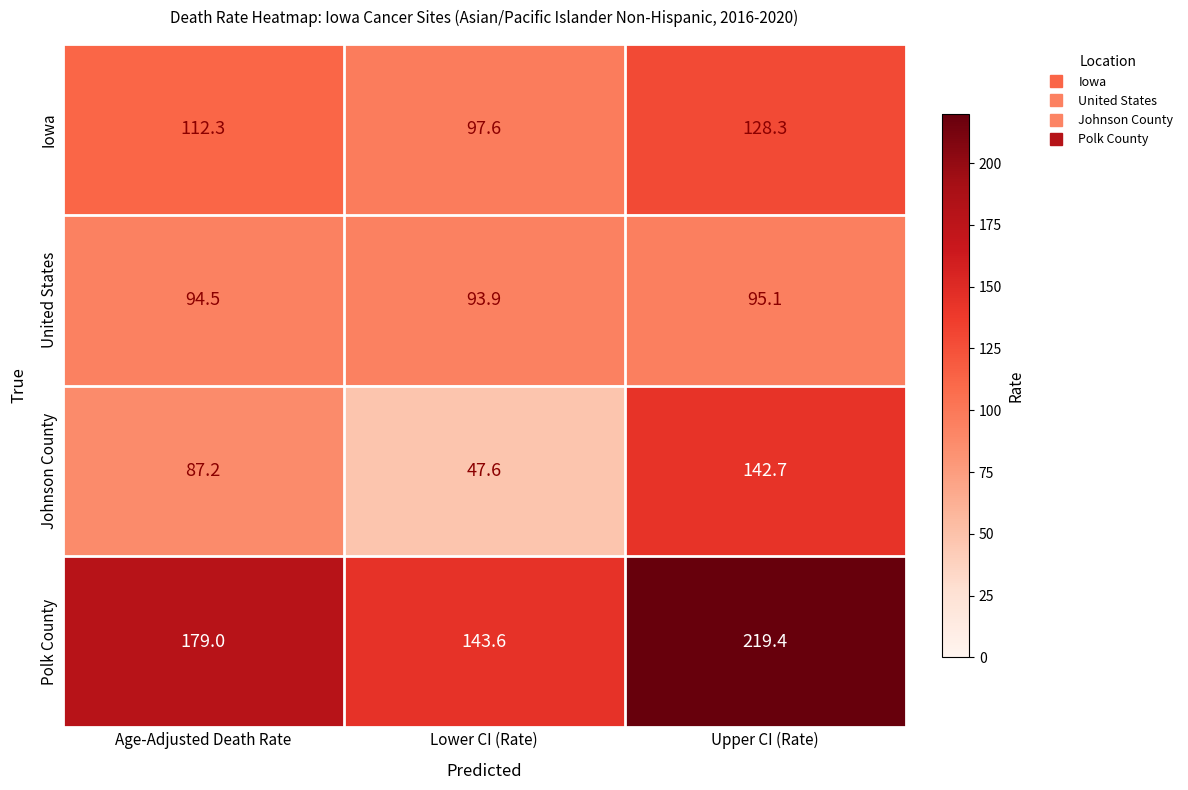

Between Age-Adjusted Death Rate and Lower CI (Rate), which series saw the biggest shift?

Johnson County